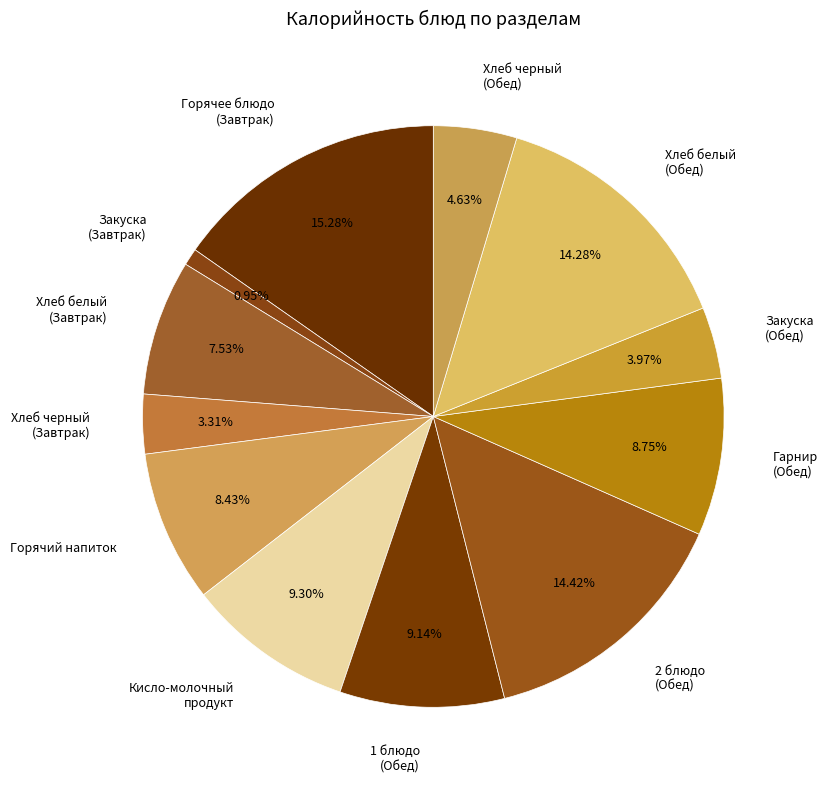

How many slices are in this pie chart?

12